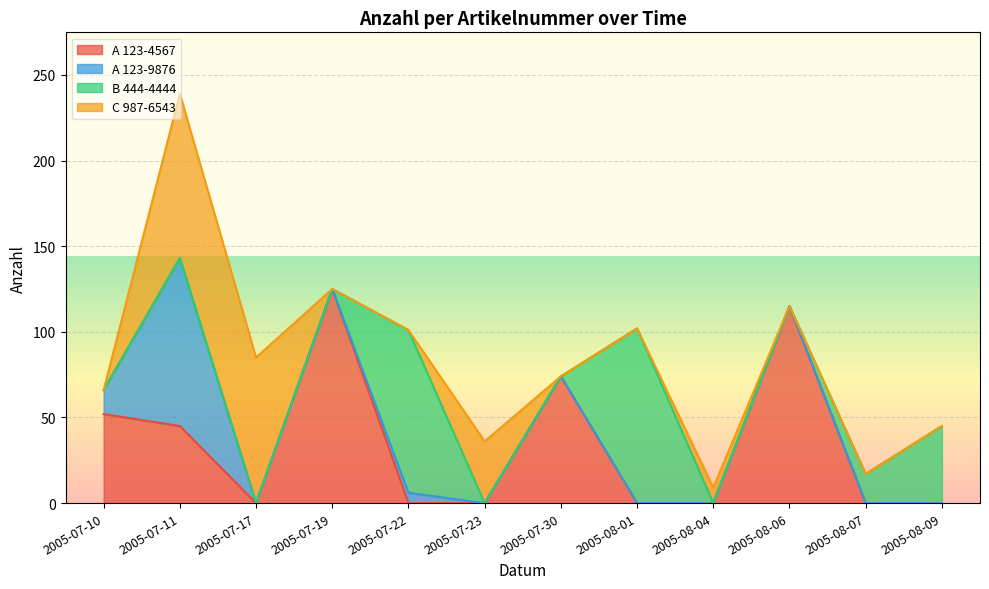

Between 2005-07-11 and 2005-08-07, which is larger?

2005-07-11